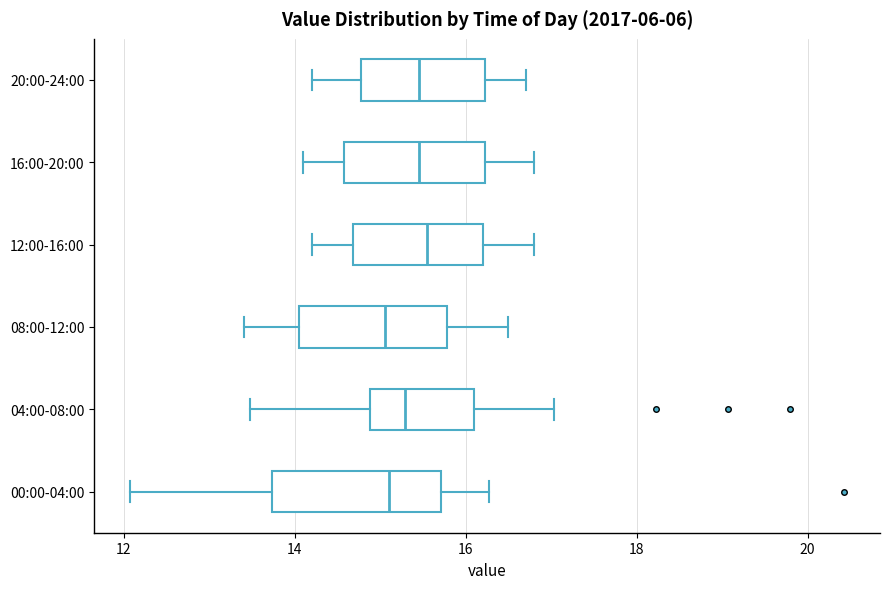

Where does the median line of the box for 04:00-08:00 sit on the x-axis? The values are not printed on the chart, so give them approximately, as read against the axis.

15.2